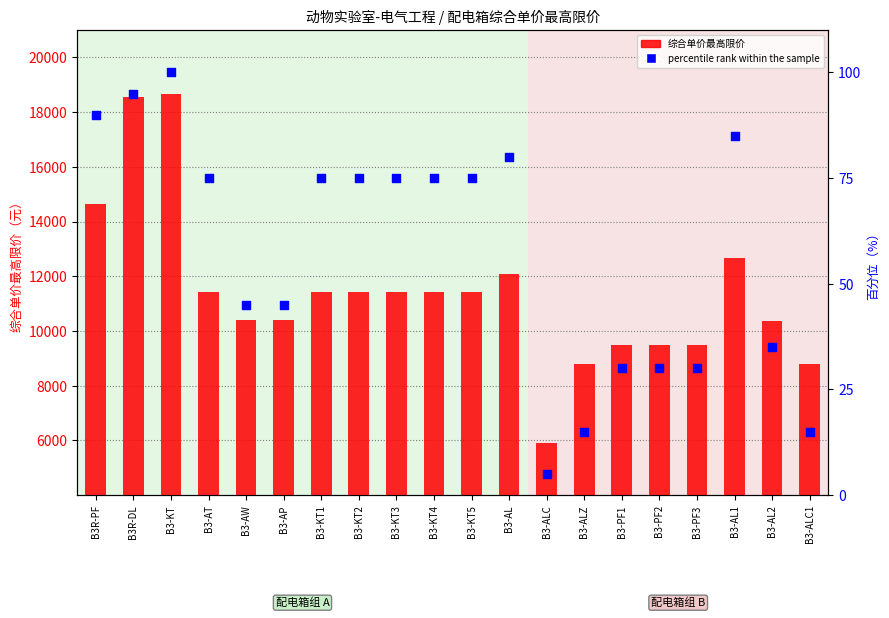

Which series reaches the minimum Y coordinate?

percentile rank within the sample